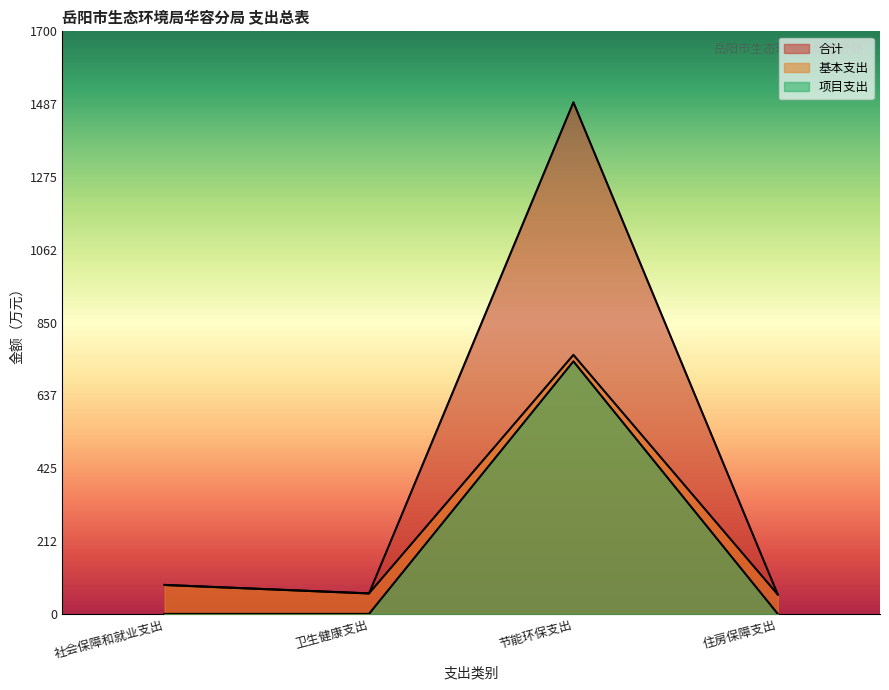

What is the sum of the 合计 values at 社会保障和就业支出 and 住房保障支出?

140.9